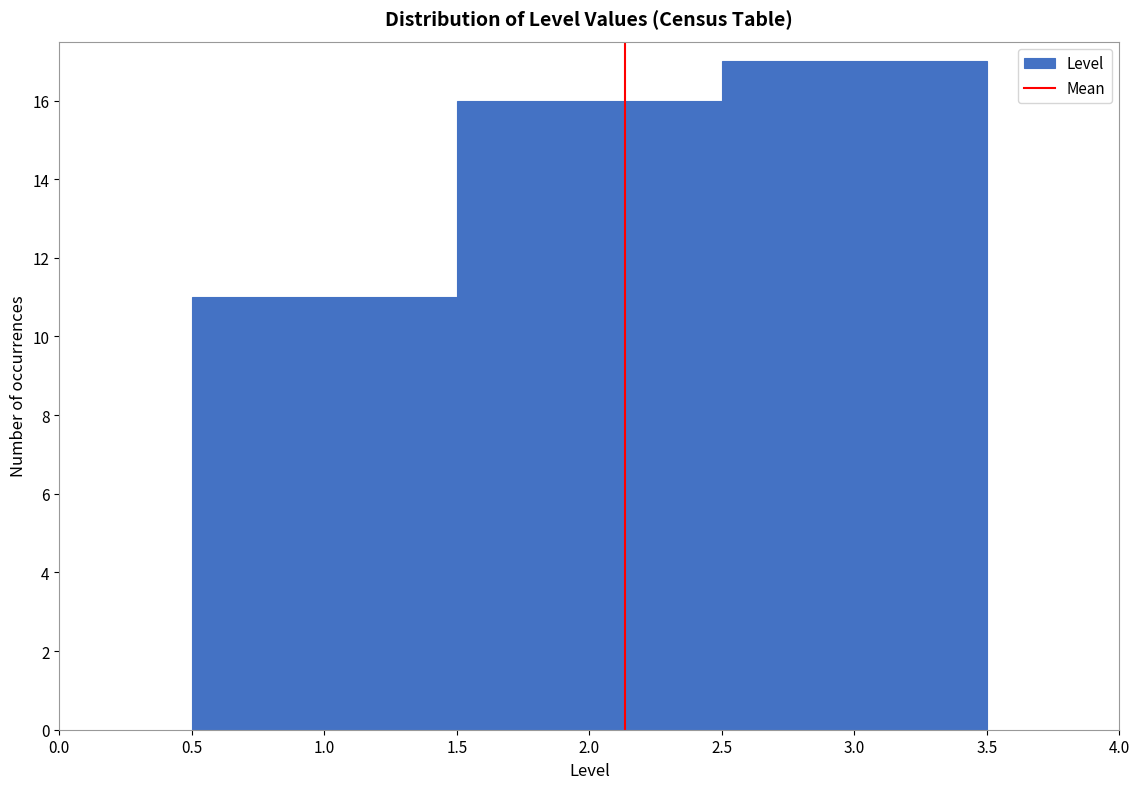

Reading left to right, transcribe this chart: for each bar, give the range it covers on the x-axis and its height. The values are not printed on the chart, so give them approximately, as read against the axis.

0.5 to 1.5: 11
1.5 to 2.5: 16
2.5 to 3.5: 17